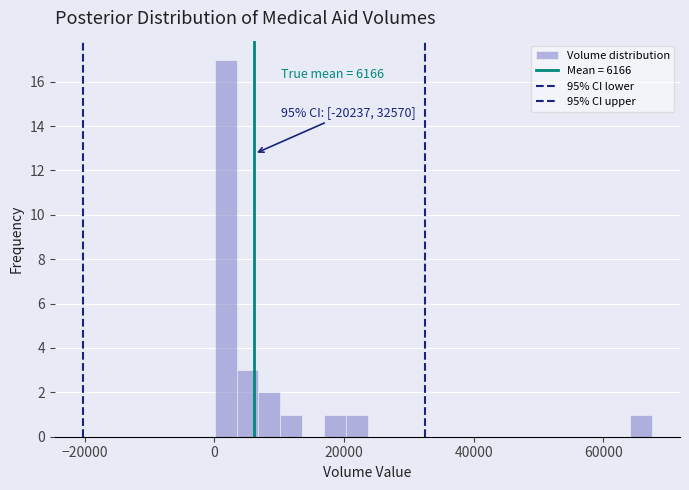

Read against the x-axis, roughly where is the centre of the tallest bar?

2000